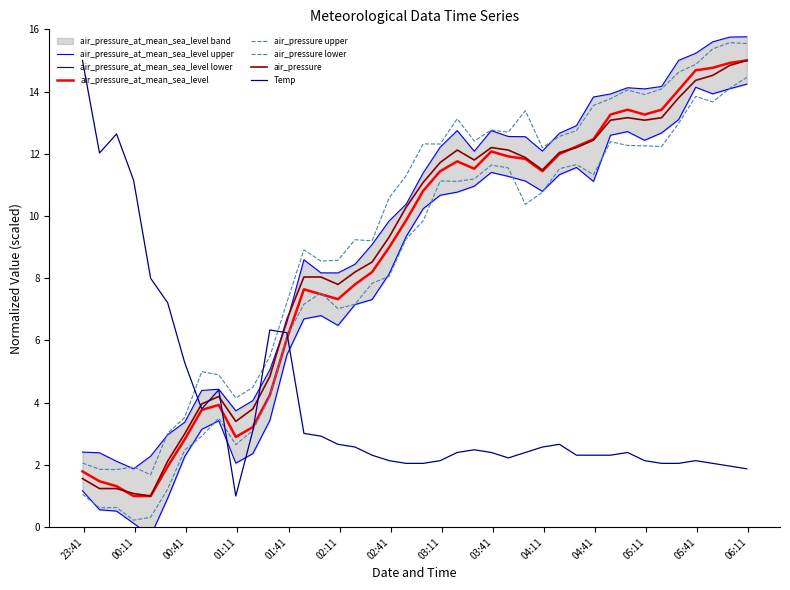

How many interior local valleys does the air_pressure series have?

6